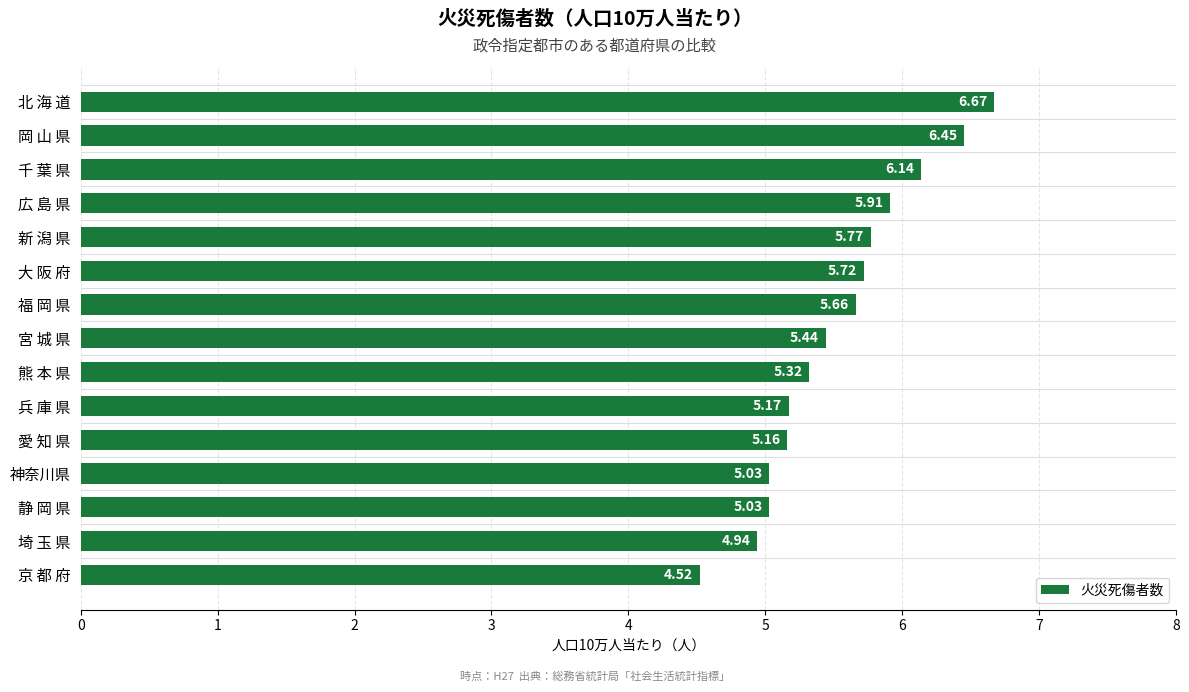

What is the ratio of the value at 熊 本 県 to the value at 兵 庫 県?

1.0